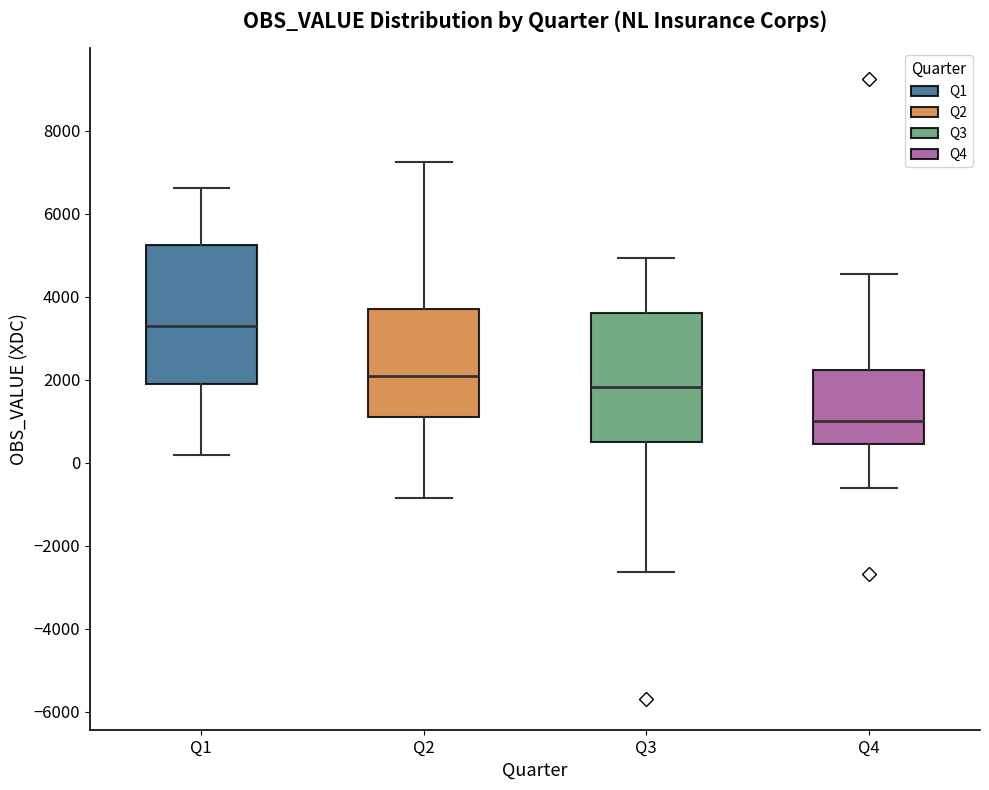

Reading left to right, read every box against the y-axis: the position of its median line, the range the box covers, and the ends of its whiskers. The values are not printed on the chart, so give them approximately, as read against the axis.

Q1: median 3200, box 1800 to 5200, whiskers 200 to 6600
Q2: median 2000, box 1200 to 3800, whiskers -800 to 7200
Q3: median 1800, box 600 to 3600, whiskers -2600 to 5000
Q4: median 1000, box 400 to 2200, whiskers -600 to 4600